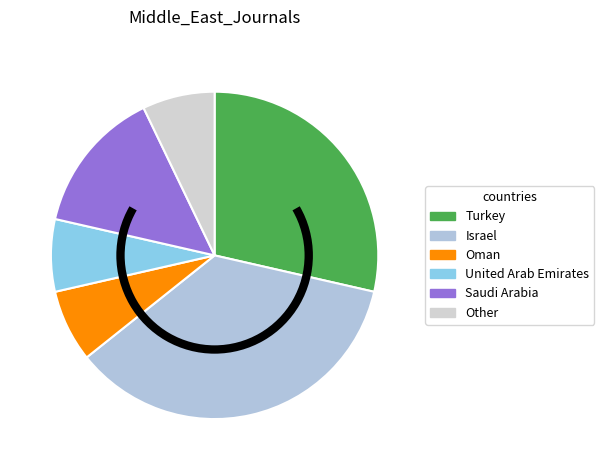

Does Turkey account for over 50% of the chart?

No